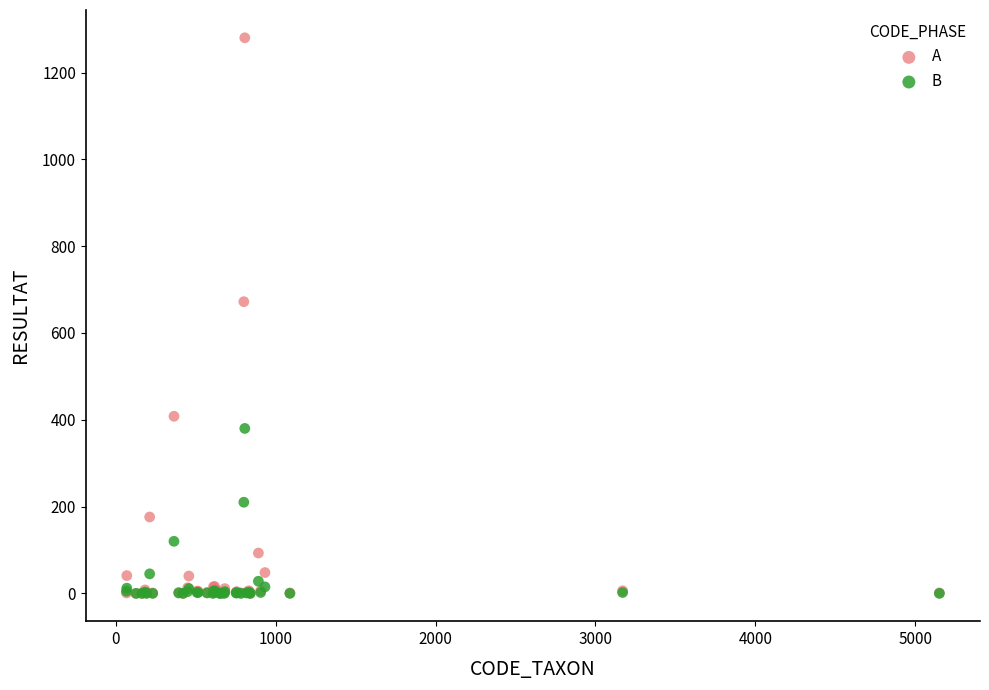

In the A series, what Y value is closest to 640?

672